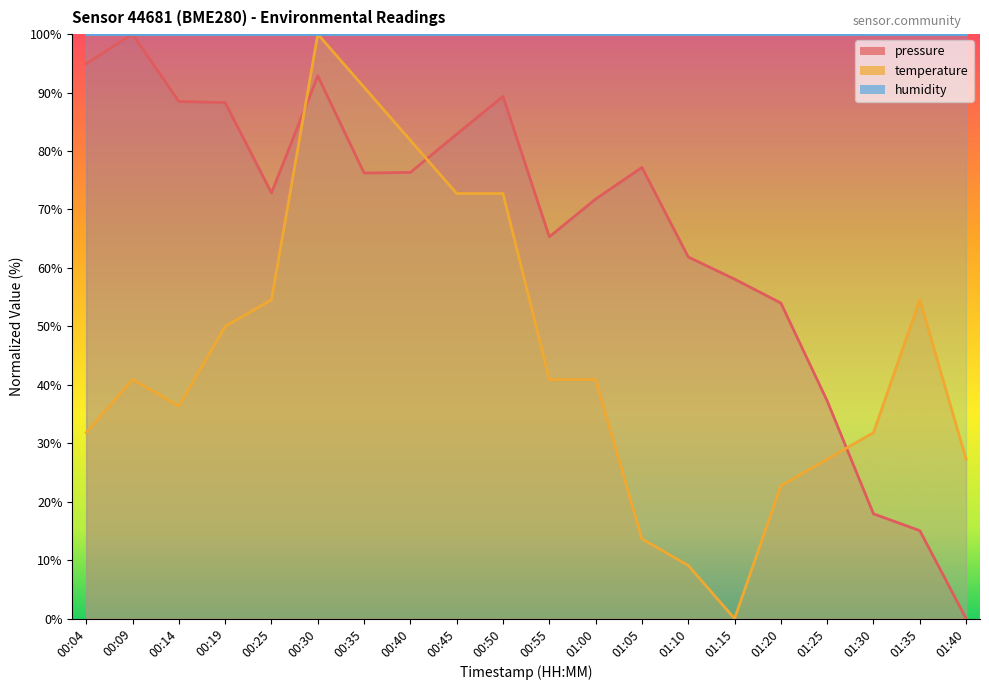

At which category does the chart reach its minimum across all series?

01:40